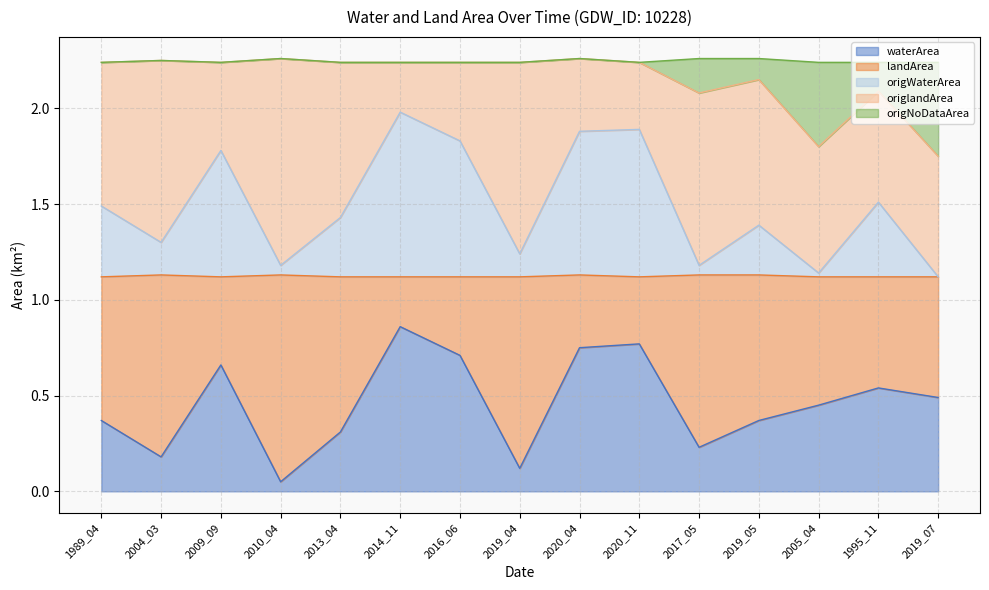

Which category has the highest value across all series?

2010_04